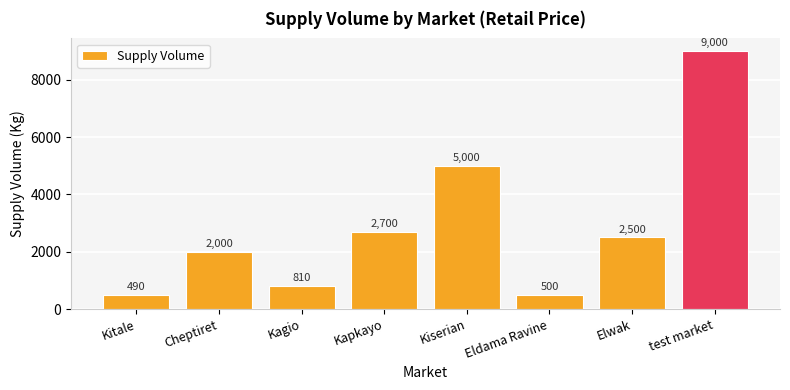

What is the minimum value shown in the chart?

490